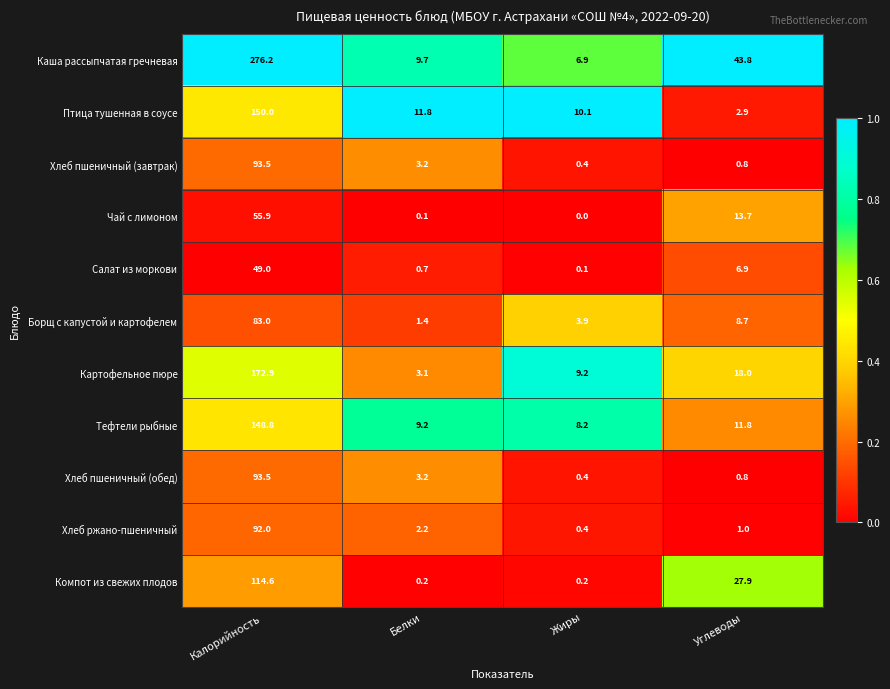

The value of Каша рассыпчатая гречневая at Жиры is 2.7. True or false?

False